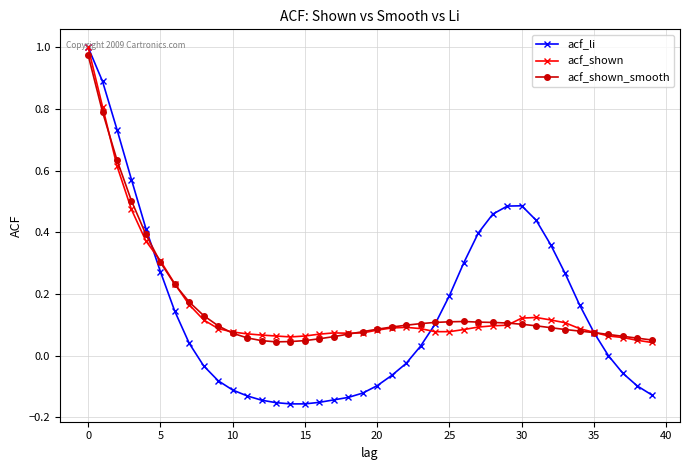

True or false: acf_shown has more than 0 interior local peaks.

True